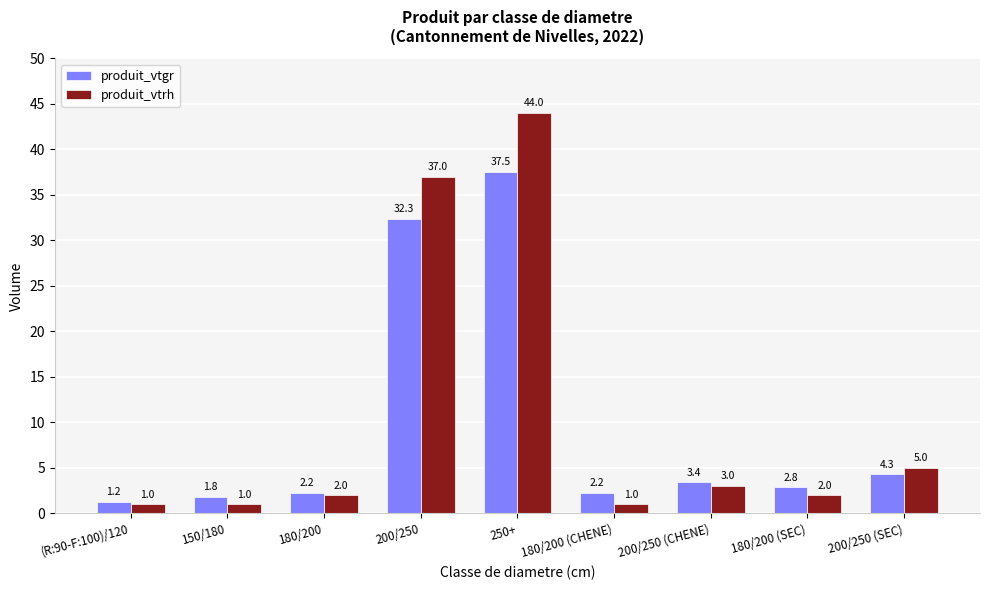

The produit_vtrh series shows 2.0 at 180/200 (SEC). True or false?

True